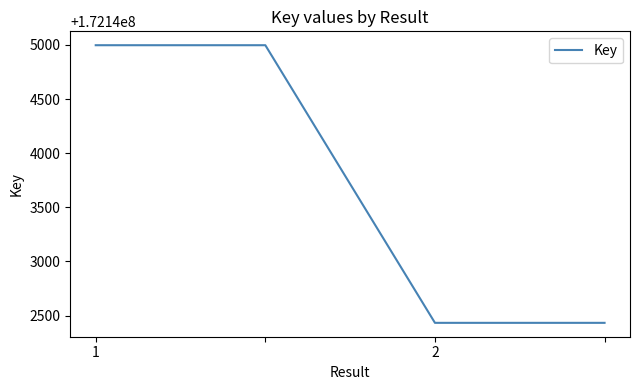

What is the minimum value shown in the chart?

172142433